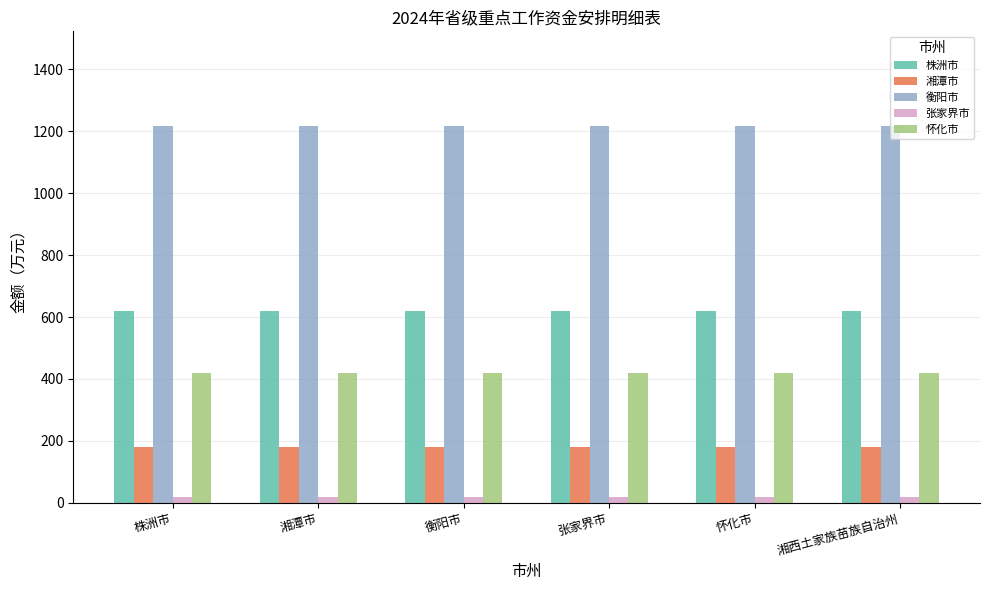

True or false: 怀化市 has a value of 163.7 at 衡阳市.

False